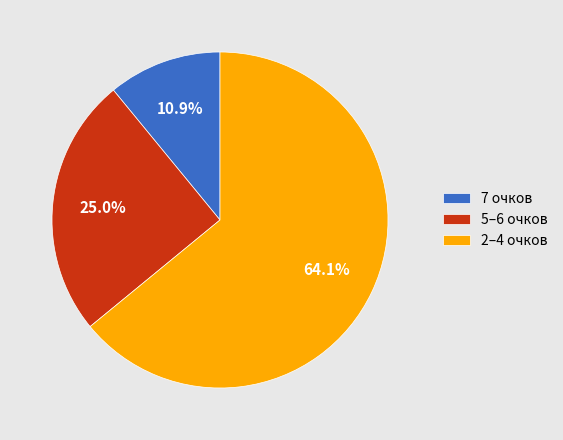

Rank the categories by value from lowest to highest.

7 очков, 5–6 очков, 2–4 очков